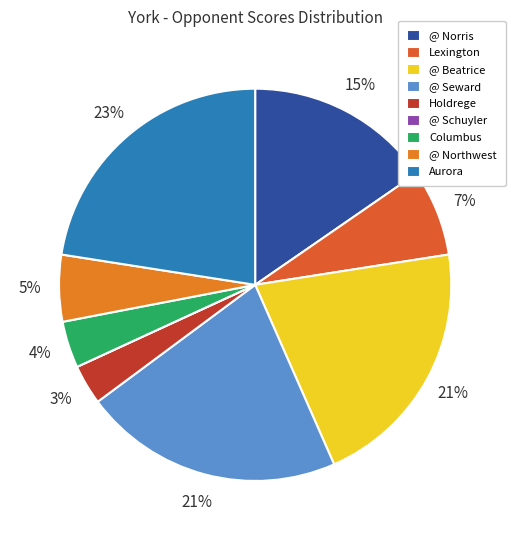

Does Holdrege represent more than half of the total?

No